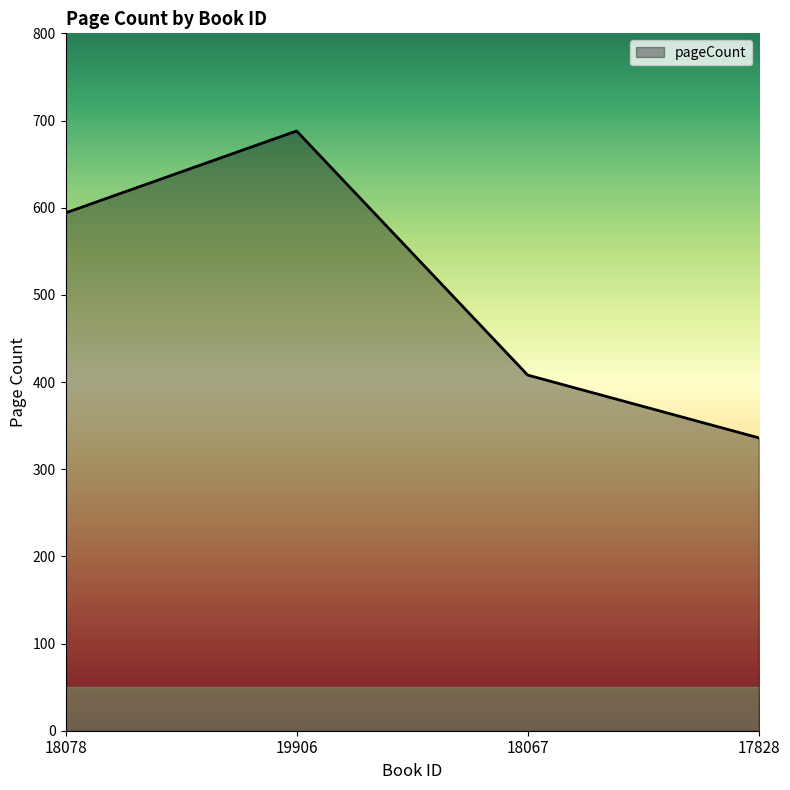

What position from the left is 17828?

4